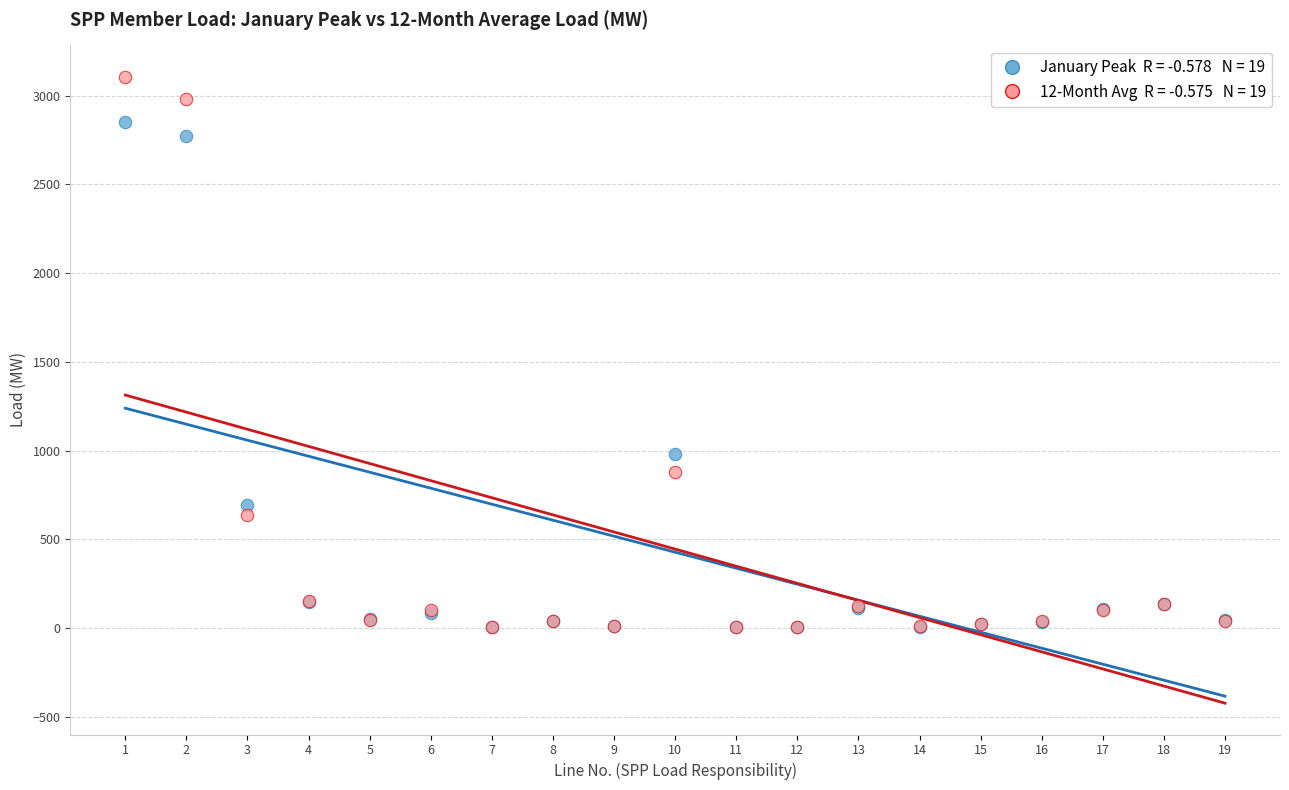

Across all series, what Y value is closest to 1555?

982.5